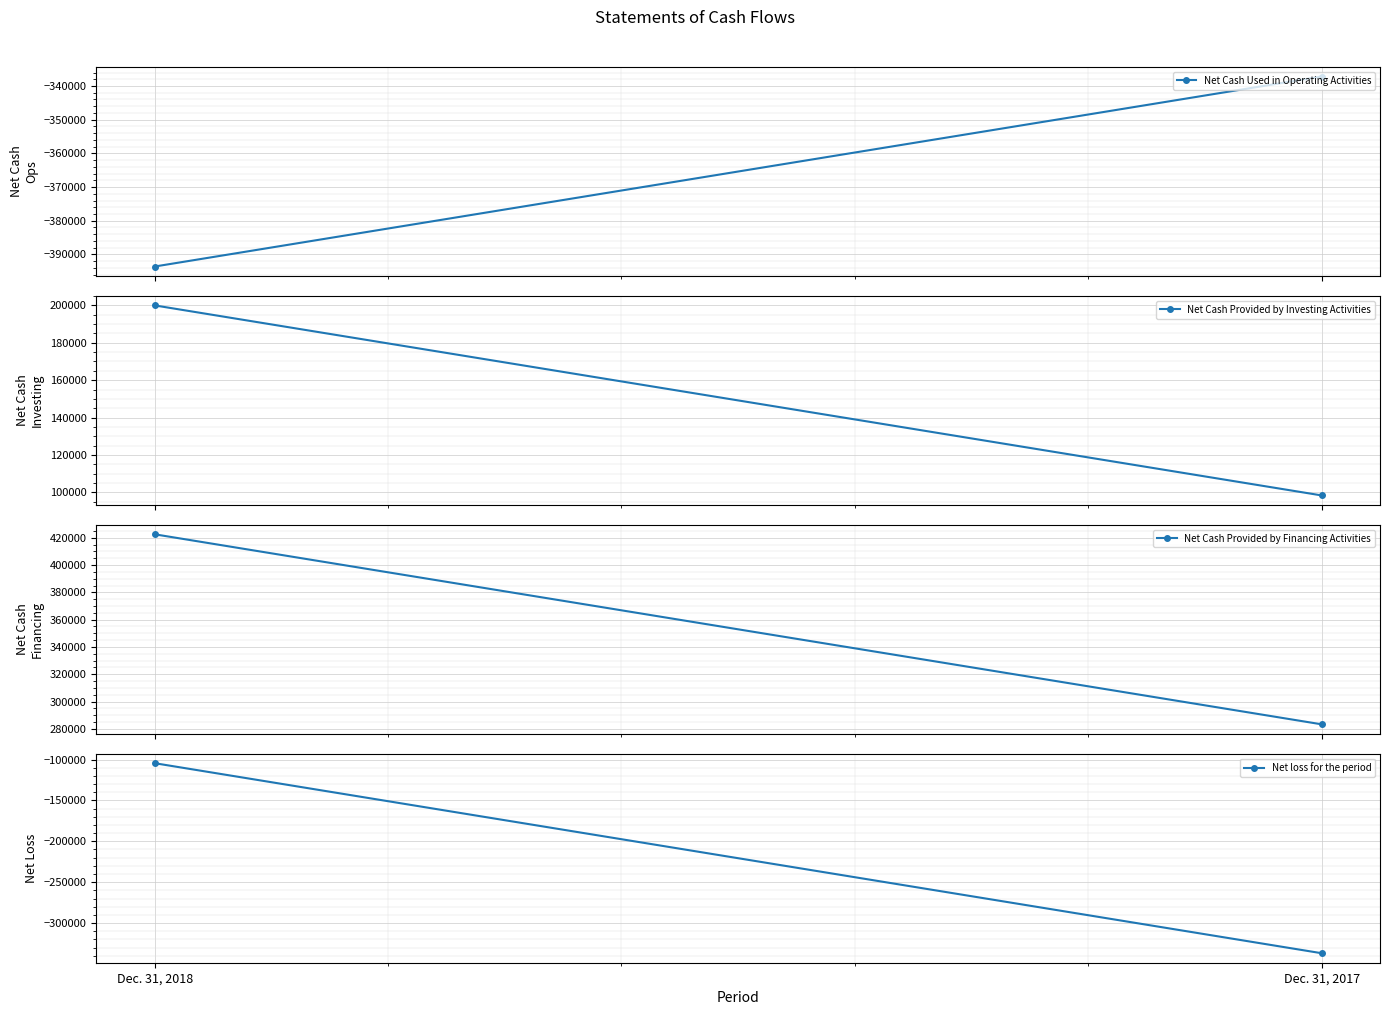

What is the sum of the Net Cash Provided by Investing Activities values at Dec. 31, 2017 and Dec. 31, 2018?

298328